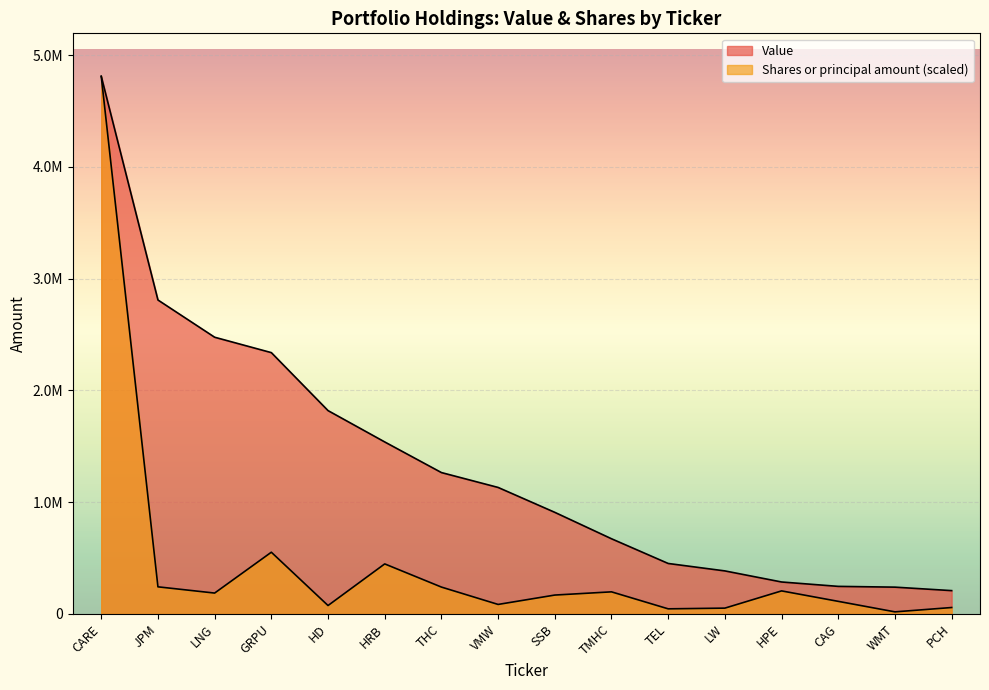

Reading left to right, list all the values displayed in this chart.

Value: 4810417.0	2809328.0	2476124.0	2338374.0	1819608.0	1539137.0	1265154.0	1132064.0	909226.0	672897.0	451749.0	385188.0	286101.0	246780.0	239895.0	208794.0
Shares or principal amount: 4810417.0	242731.1	186947.6	552410.1	75455.7	447872.3	240588.5	85204.0	169129.9	197873.7	45822.2	52200.0	206381.6	112770.0	18795.0	57638.0